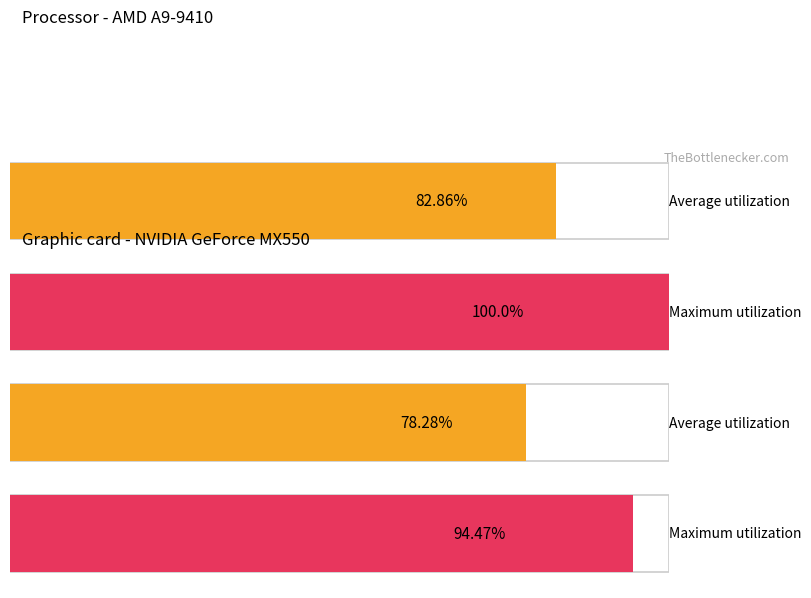

How many series are shown in this chart?

2